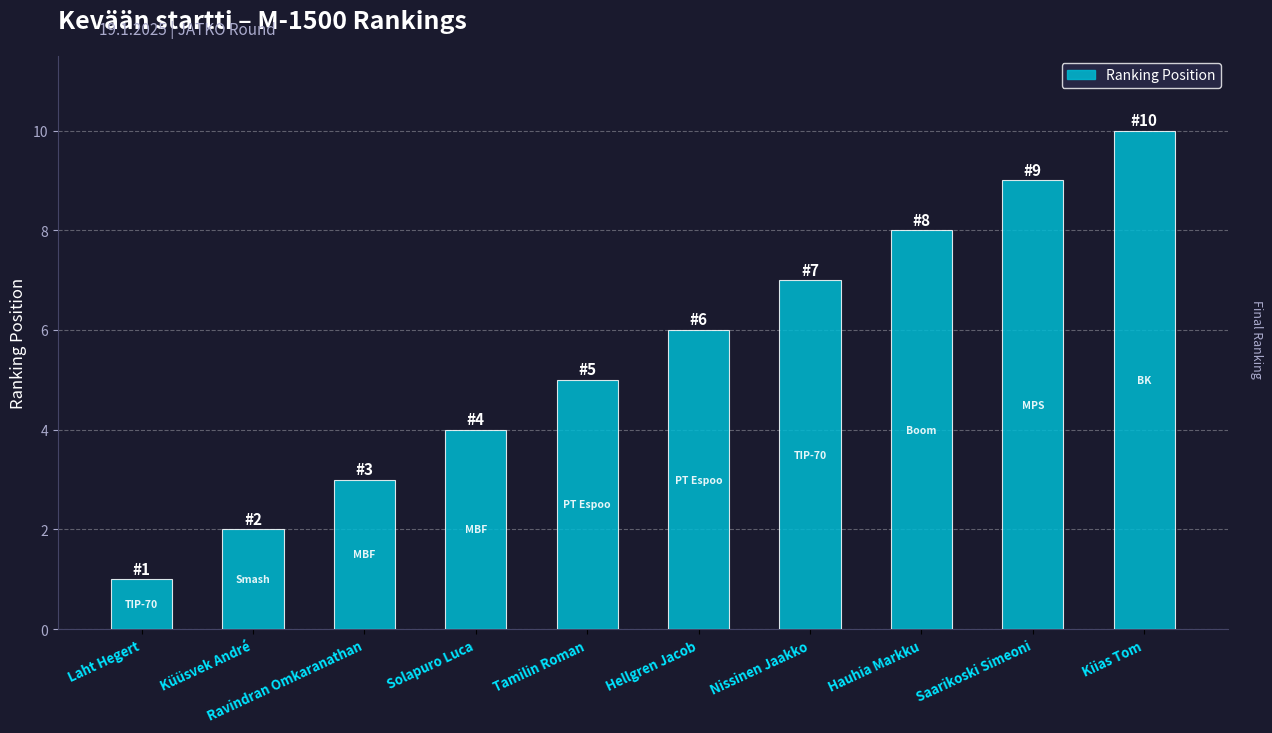

Reading left to right, extract all data points from this chart.

Laht Hegert=1	Küüsvek André=2	Ravindran Omkaranathan=3	Solapuro Luca=4	Tamilin Roman=5	Hellgren Jacob=6	Nissinen Jaakko=7	Hauhia Markku=8	Saarikoski Simeoni=9	Kiias Tom=10